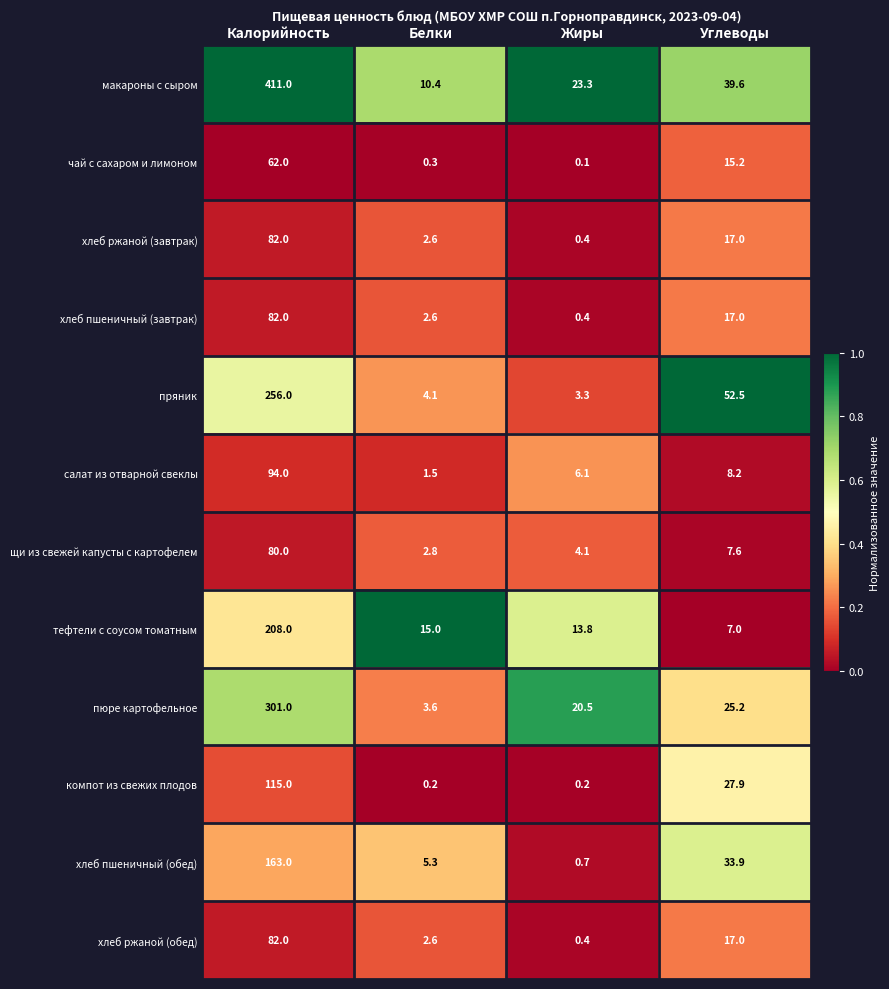

Count the number of data series in this chart.

12